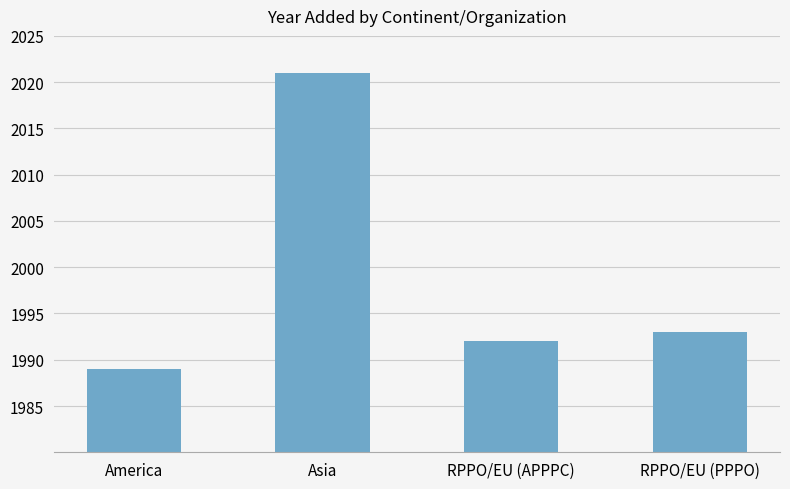

Reading right to left, list all the values displayed in this chart.

RPPO/EU (PPPO)=1993	RPPO/EU (APPPC)=1992	Asia=2021	America=1989